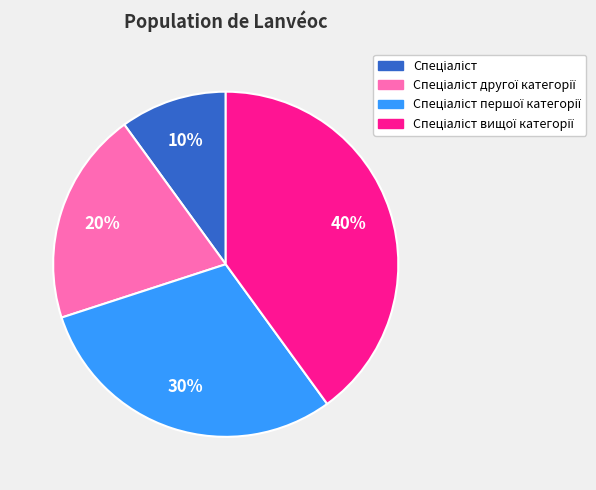

To the nearest percent, what is the difference between the largest and smallest slice percentages?

30%